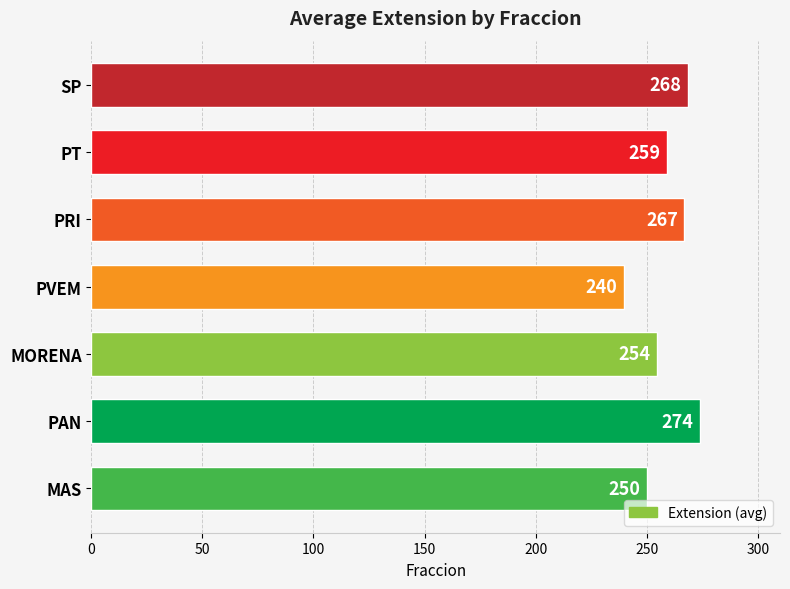

How many categories are shown in the chart?

7